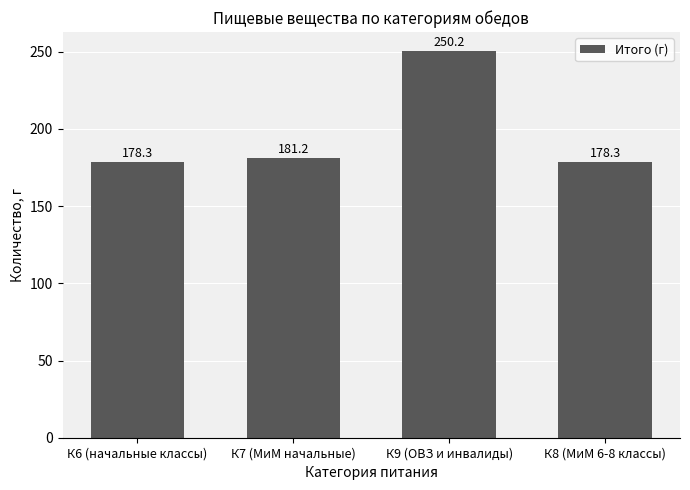

What is the label of the 2nd bar from the left?

К7 (МиМ начальные)